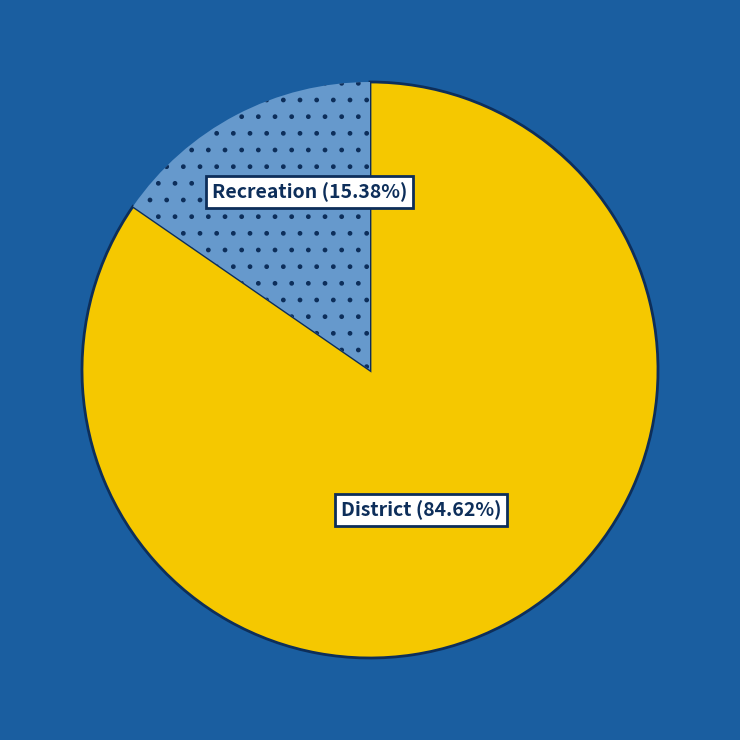

True or false: District accounts for 96% of the total.

False